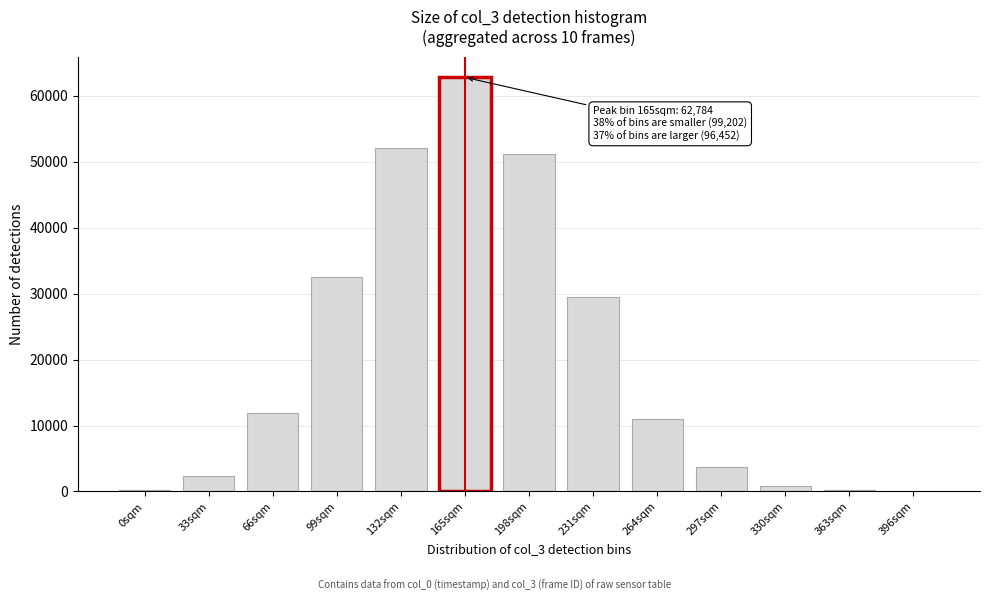

The value at 231sqm is 38581. True or false?

False